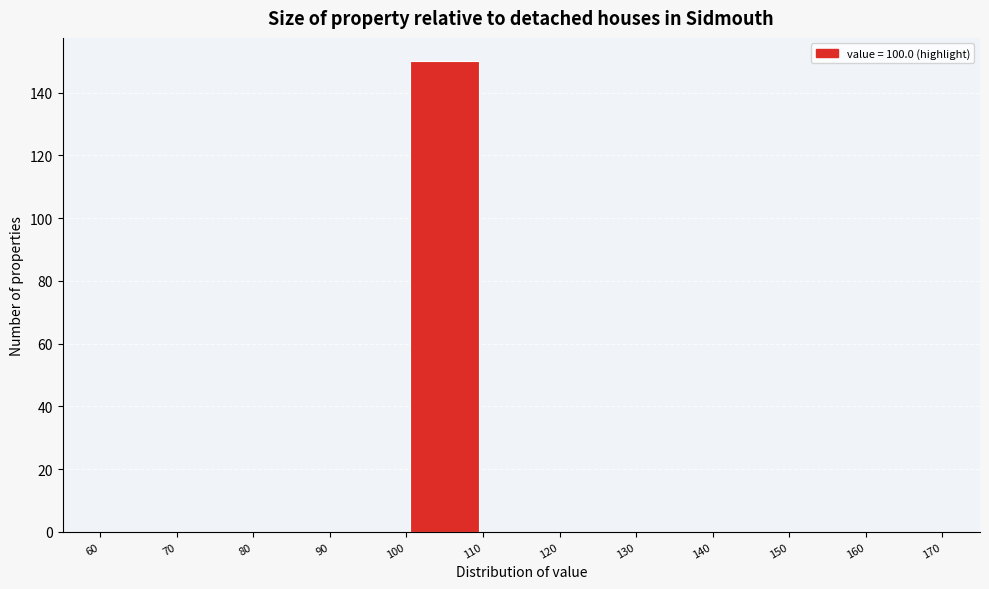

Which range on the x-axis has the tallest bar?

100 to 110